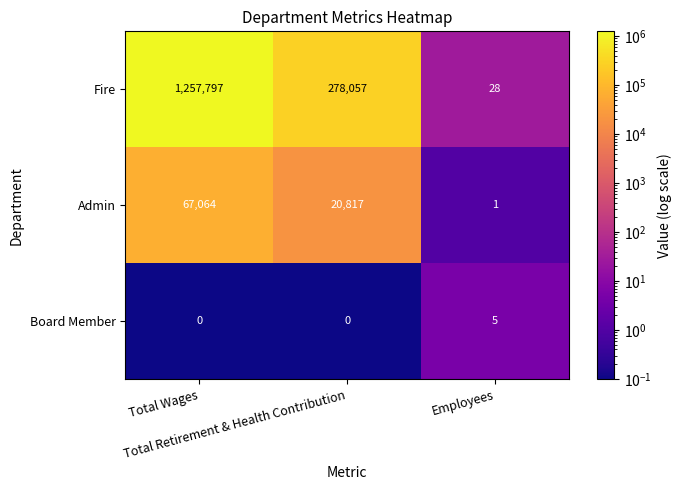

Count the Fire values in the range 28 to 1257797.

3